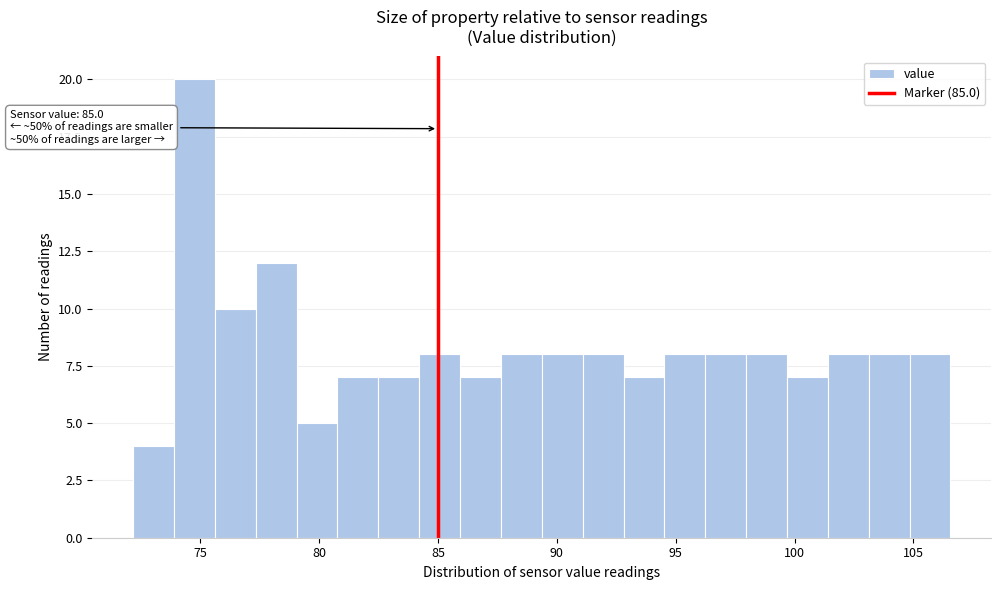

Around what value on the x-axis is the tallest bar? Give the approximate position of its centre, as read against the axis.

75.0